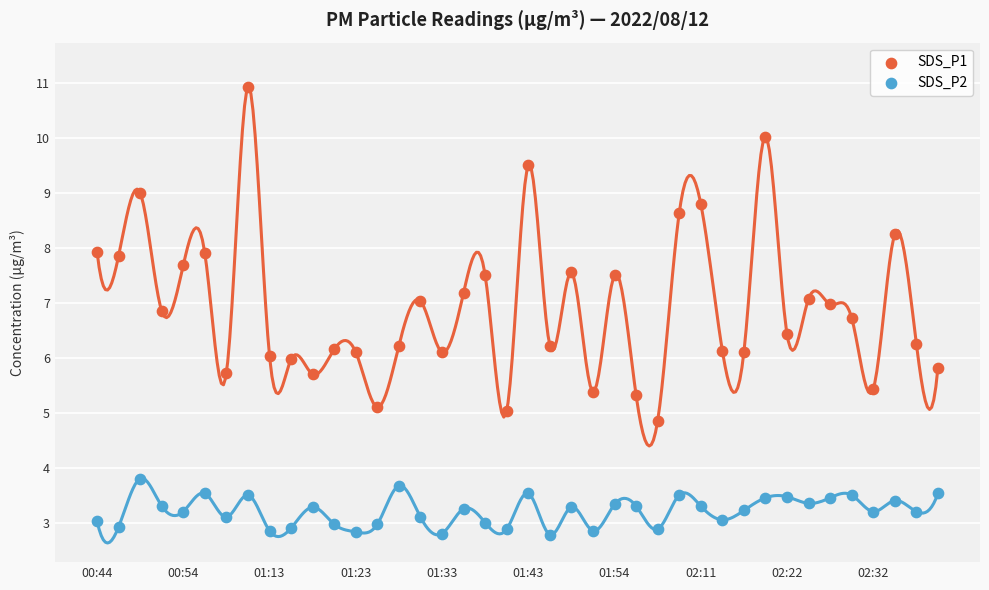

Which series has the widest spread of Y values?

SDS_P1